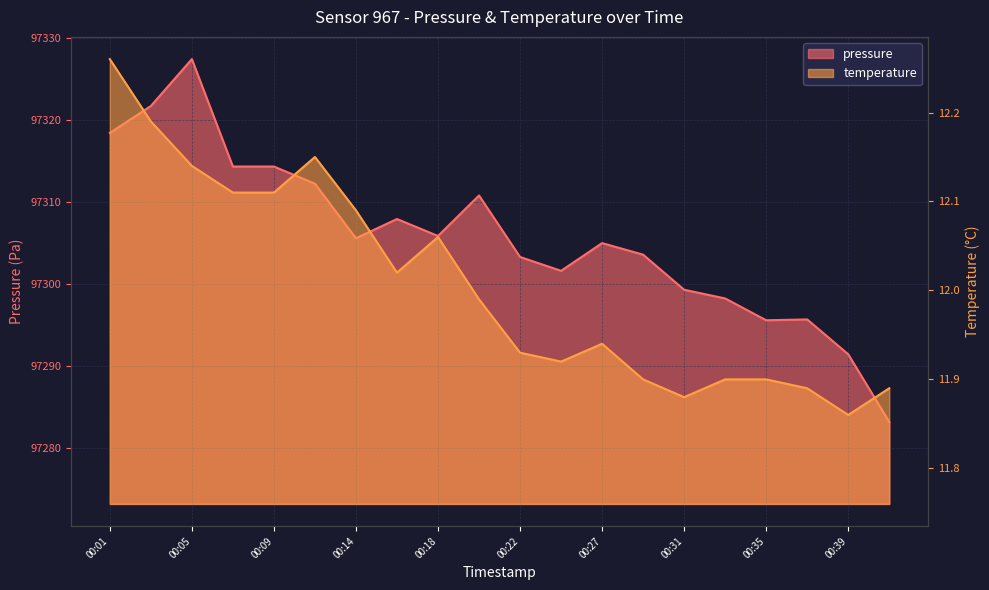

At which category does the chart reach its peak across all series?

00:05